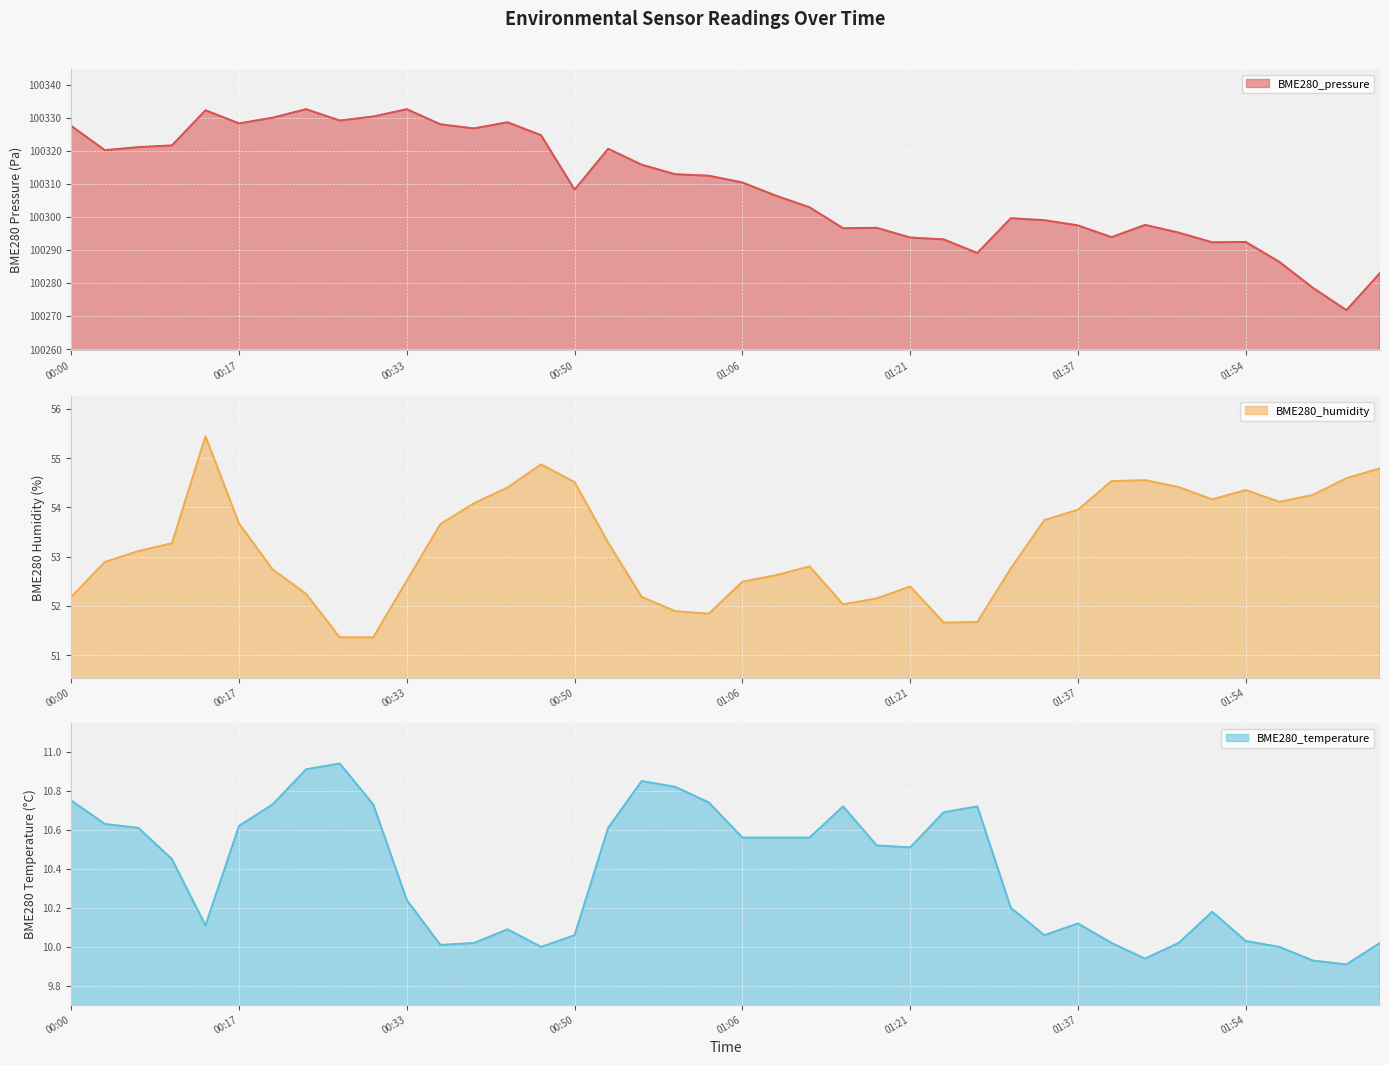

How many values in the BME280_pressure series are below 100310?

20